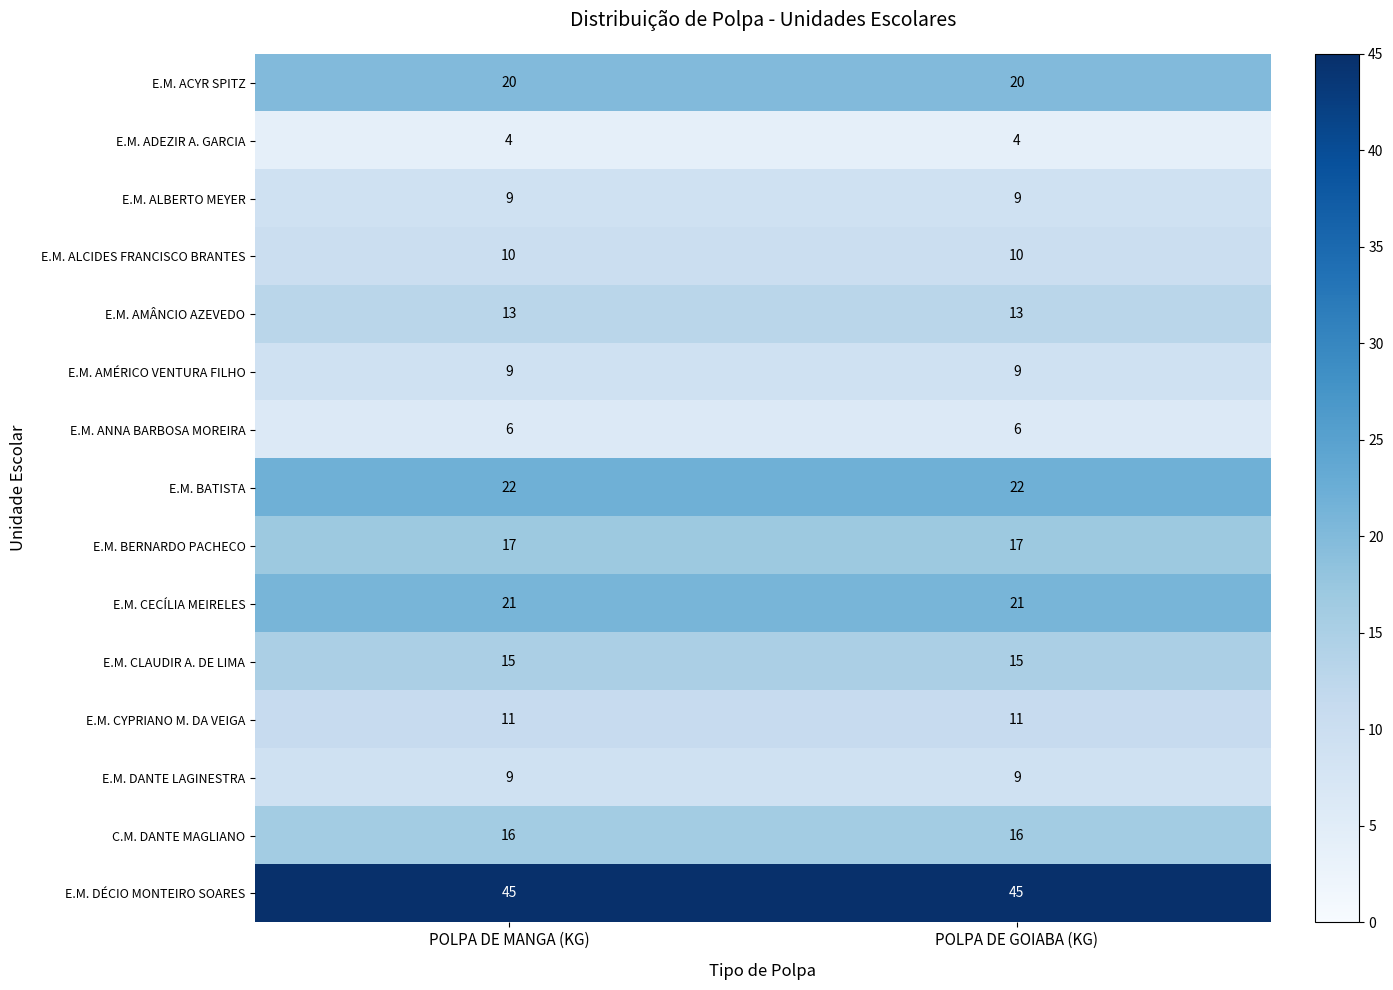

What value does the E.M. AMÂNCIO AZEVEDO series have at POLPA DE GOIABA (KG)?

13